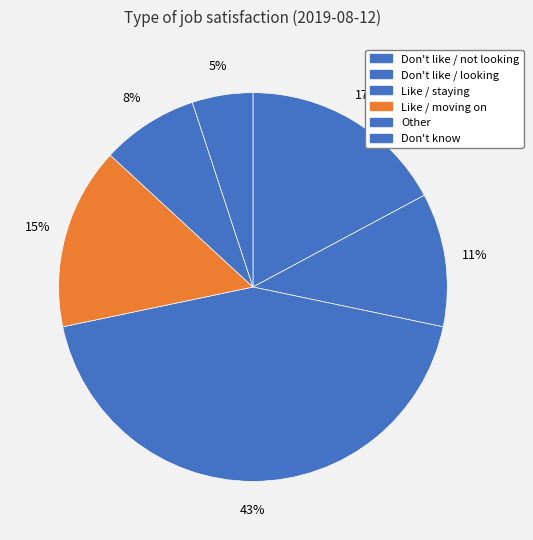

How many slices are in this pie chart?

6